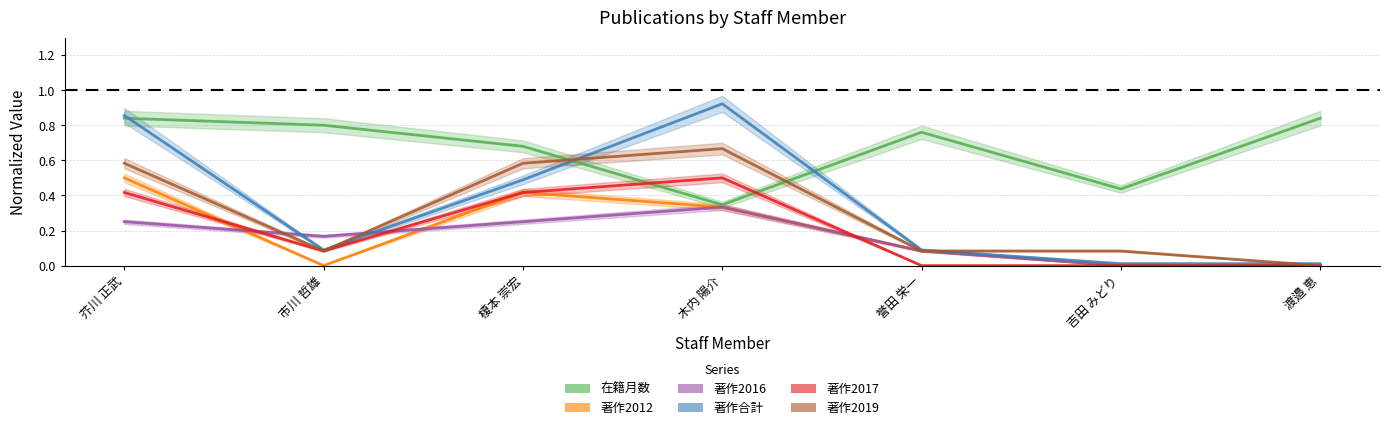

What position from the left is 榎本 崇宏?

3